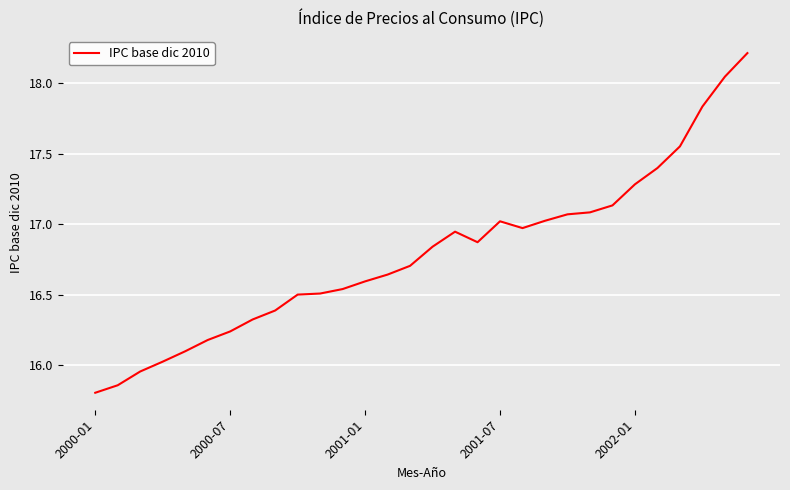

What is the difference between the second highest and second lowest values?

2.2